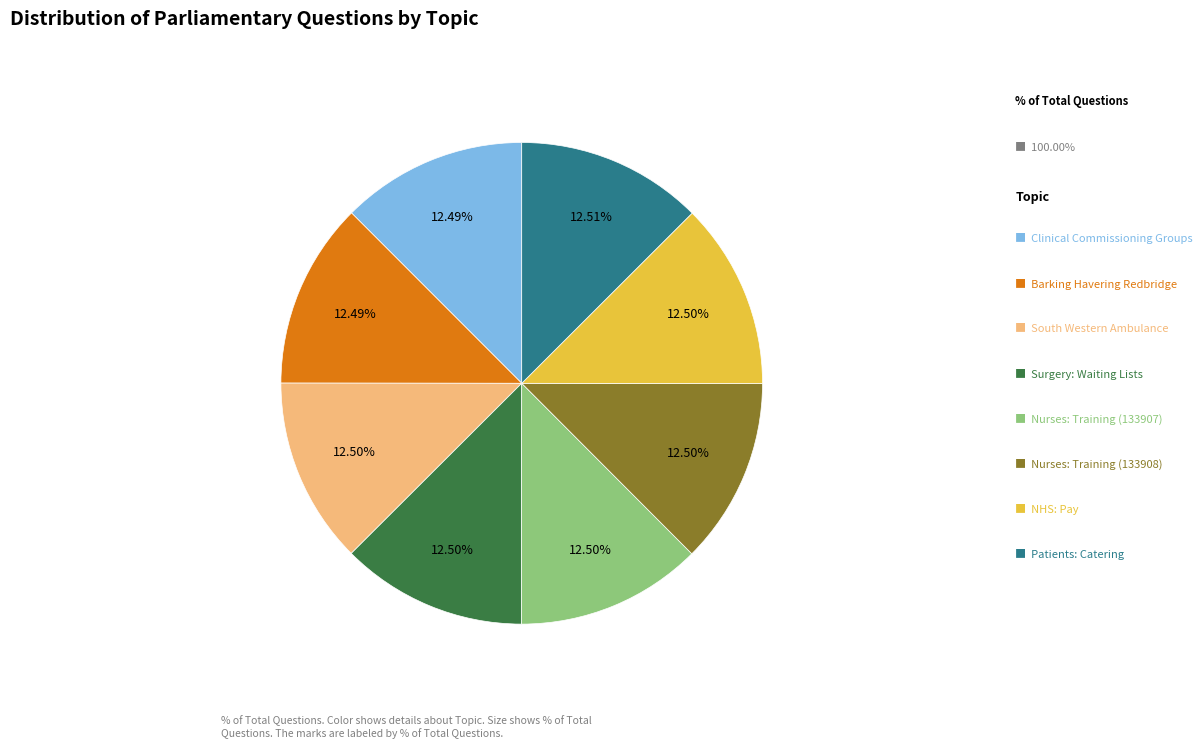

Is there any slice that represents more than half of the pie?

No